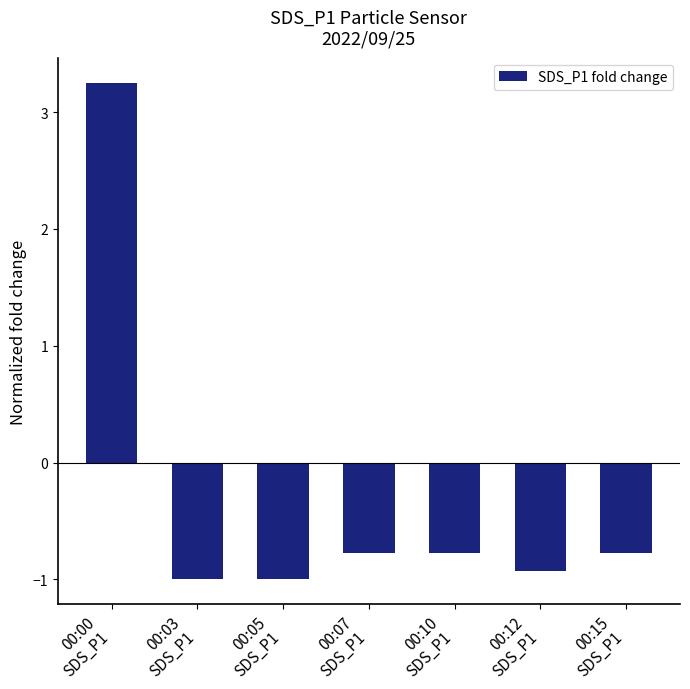

What is the label of the 1st bar from the right?

00:15
SDS_P1